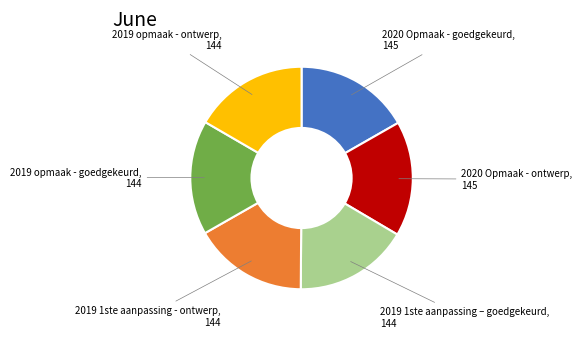

Is there a majority slice in this chart?

No